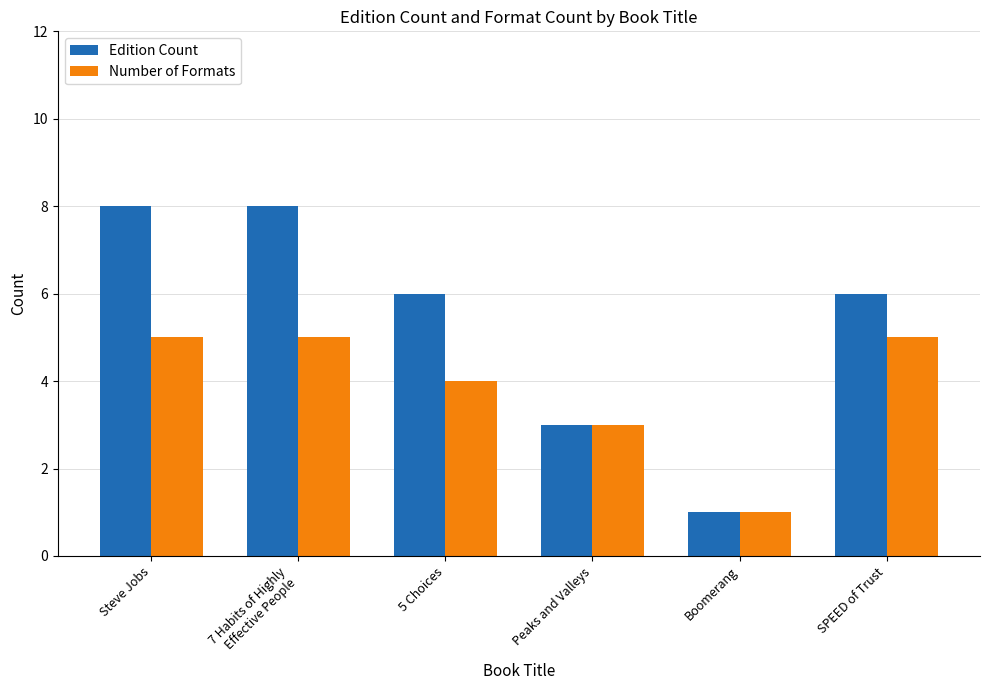

What is the value of the Number of Formats bar at the 3rd from the left?

4